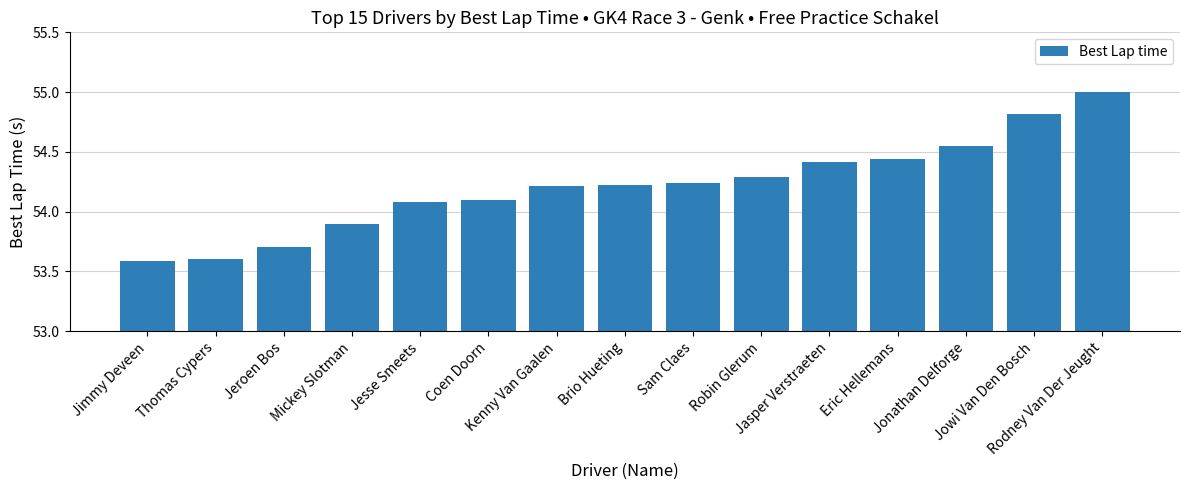

What is the minimum value shown in the chart?

53.6